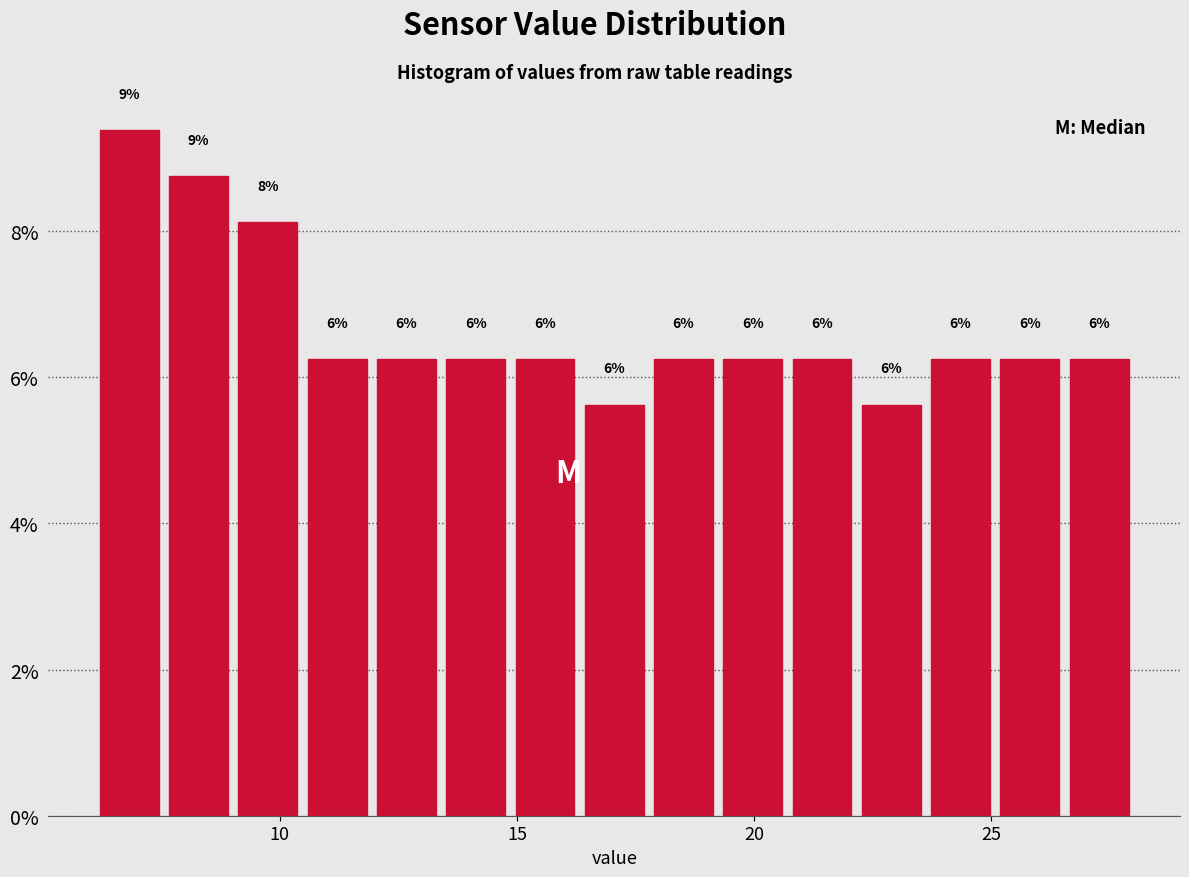

Around what value on the x-axis is the tallest bar? Give the approximate position of its centre, as read against the axis.

7.0